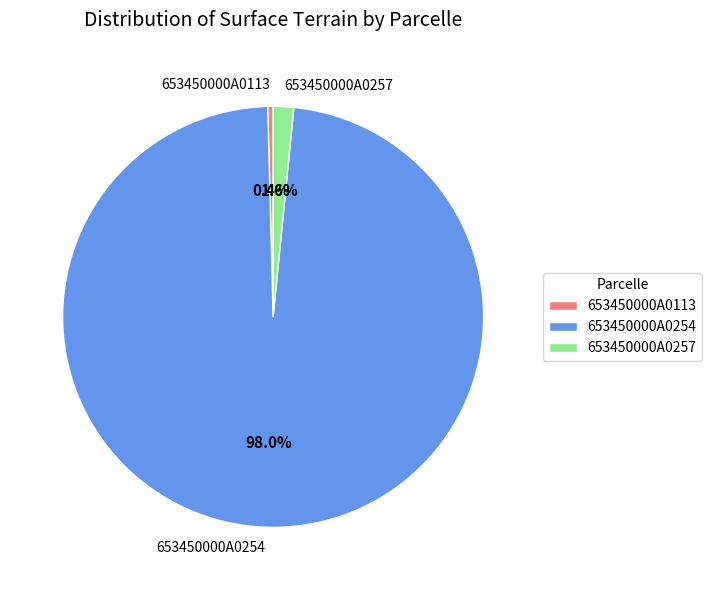

How many slices are in this pie chart?

3